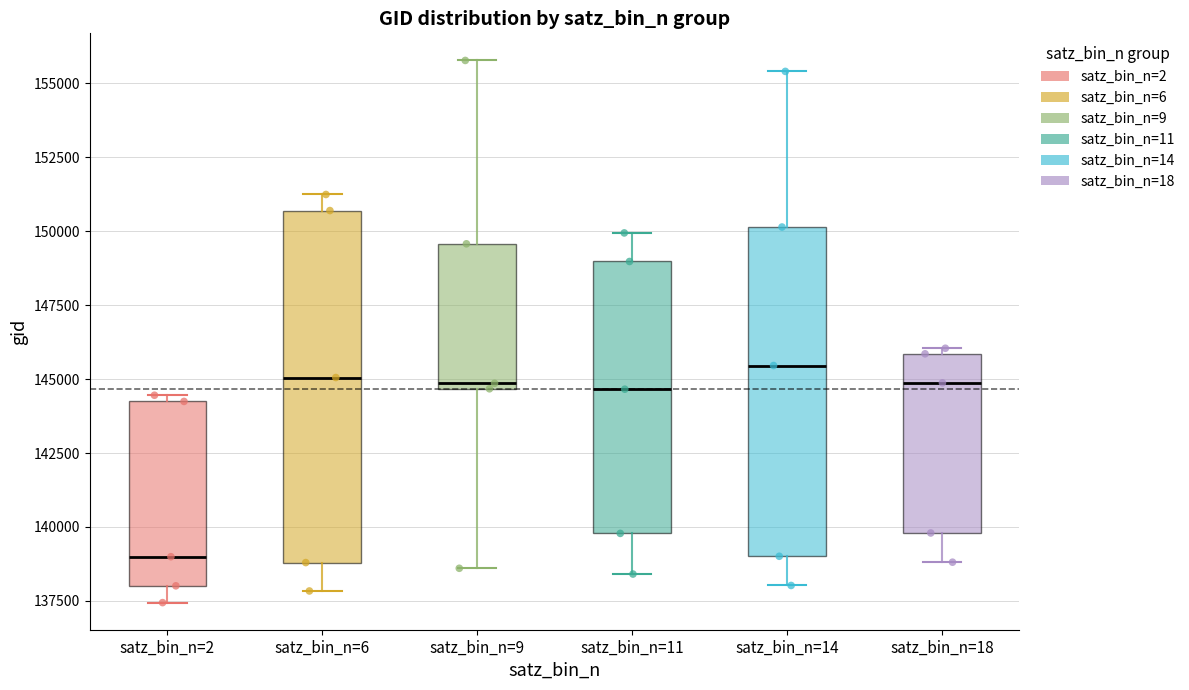

Comparing the boxes themselves (not the whiskers), which one is the tallest?

satz_bin_n=6